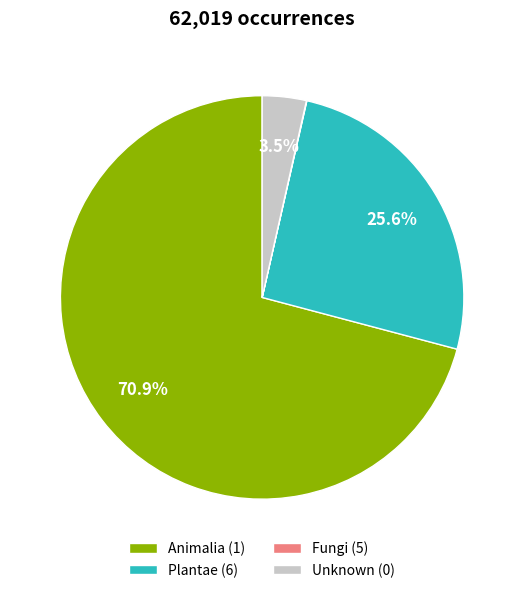

Between Unknown (0) and Plantae (6), which is larger?

Plantae (6)